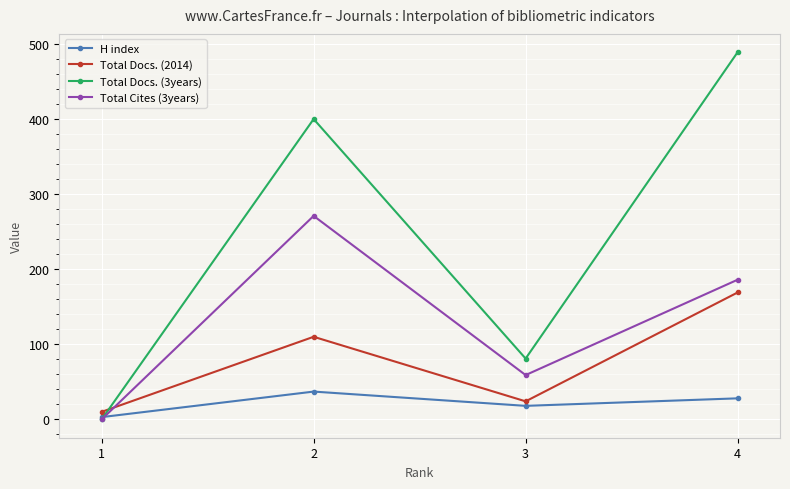

What is the total value across all series at 2?

818